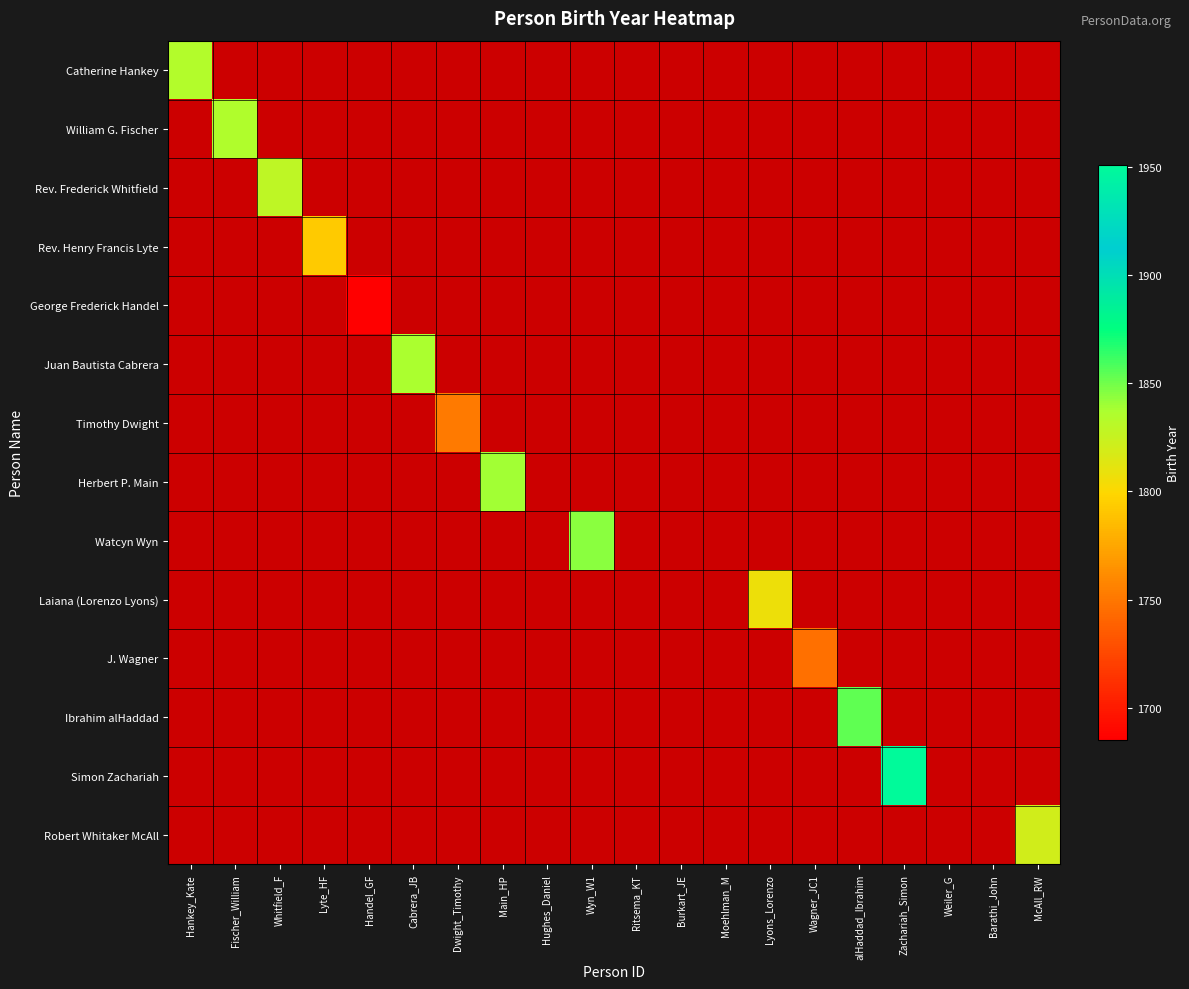

At Handel_GF, list the series in order from largest to smallest.

Catherine Hankey, William G. Fischer, Rev. Frederick Whitfield, Rev. Henry Francis Lyte, George Frederick Handel, Juan Bautista Cabrera, Timothy Dwight, Herbert P. Main, Watcyn Wyn, Laiana (Lorenzo Lyons), J. Wagner, Ibrahim alHaddad, Simon Zachariah, Robert Whitaker McAll